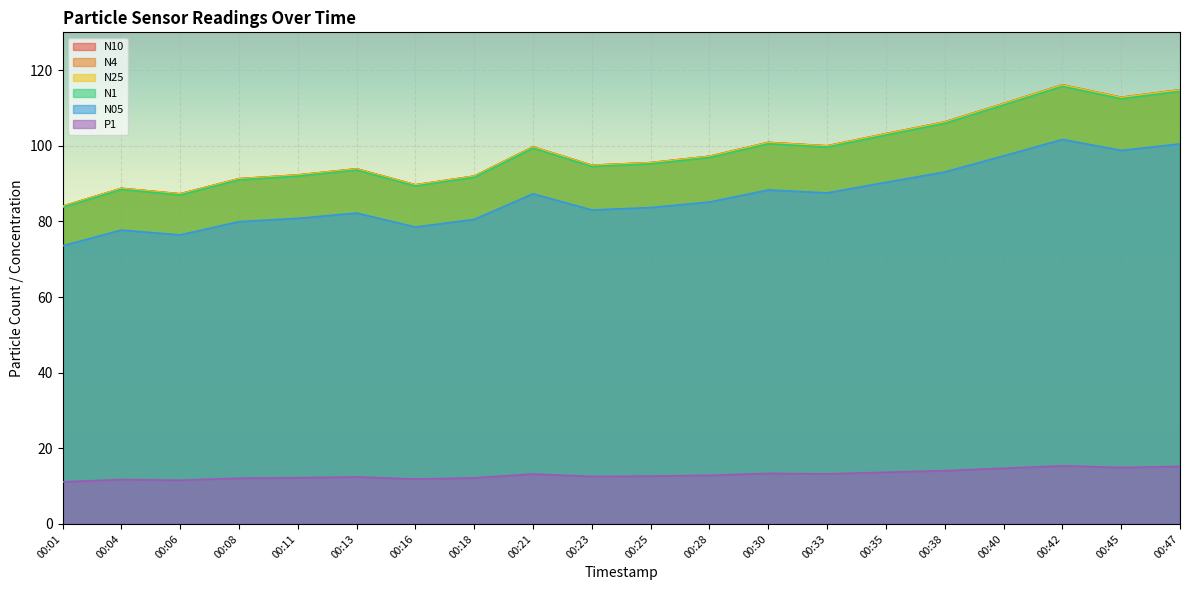

Which has a higher value, 00:28 or 00:16?

00:28